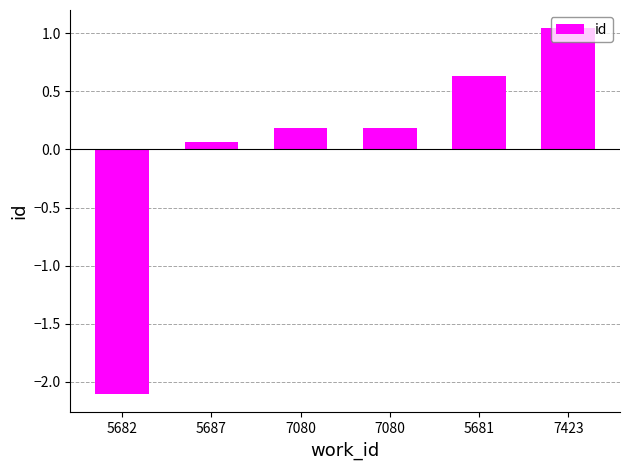

How many bars are there in total?

6